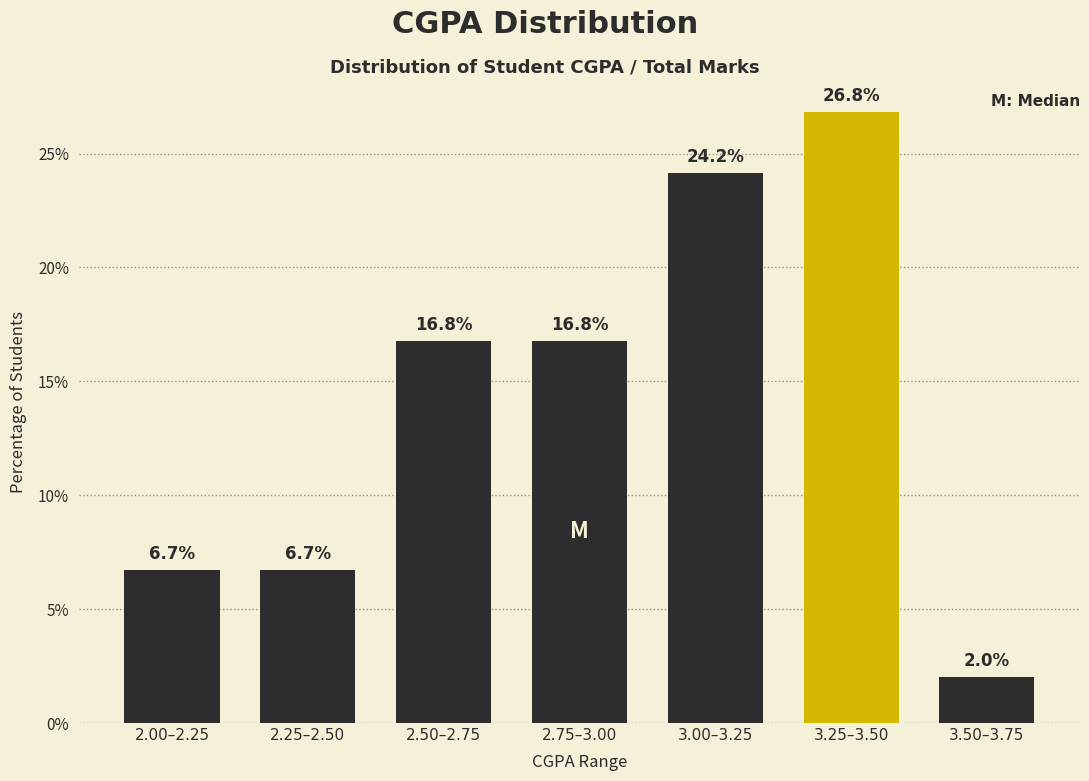

Reading right to left, extract all data points from this chart.

3.50–3.75=2.0	3.25–3.50=26.8	3.00–3.25=24.2	2.75–3.00=16.8	2.50–2.75=16.8	2.25–2.50=6.7	2.00–2.25=6.7